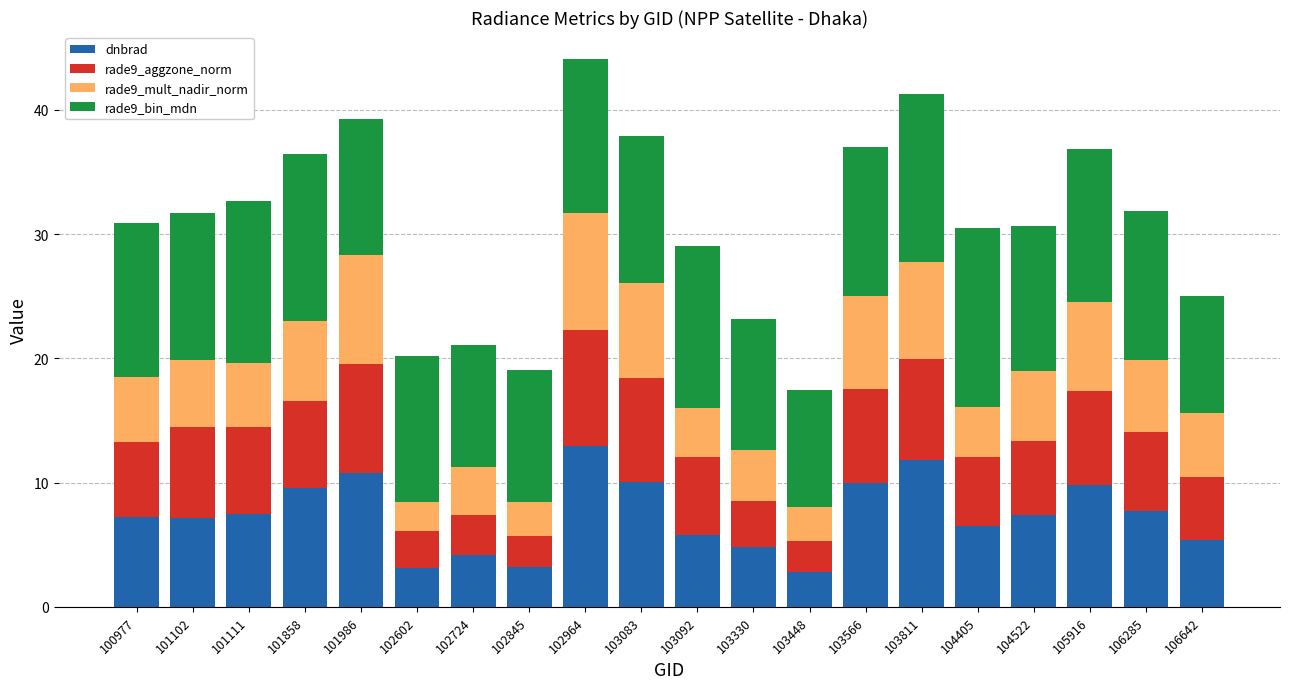

What is the sum of all dnbrad values?

147.6